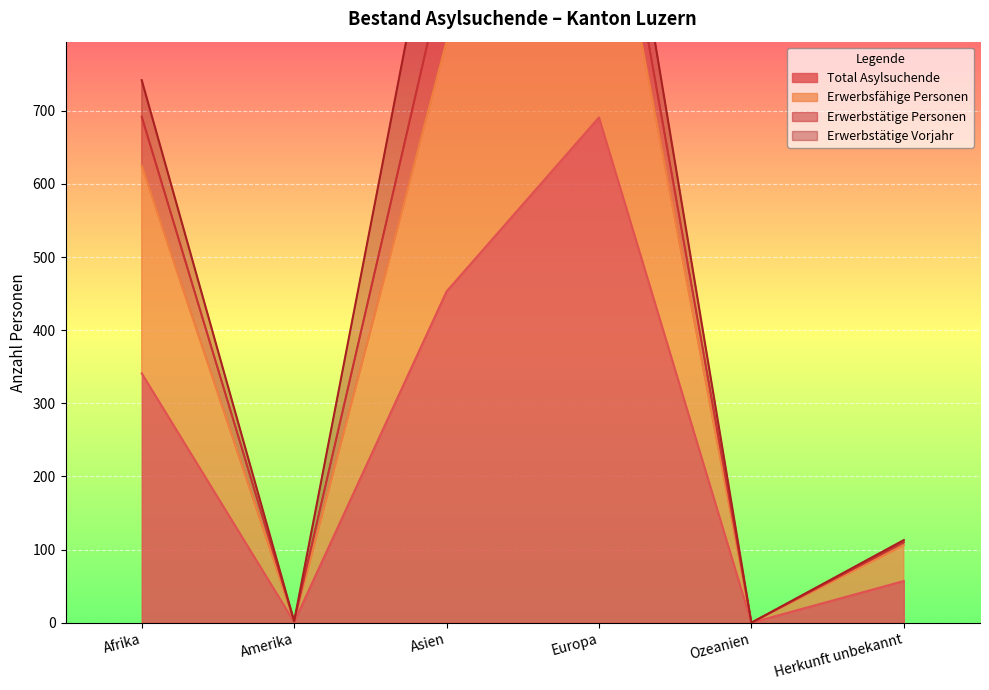

What is the difference between the maximum and minimum values in the Total Asylsuchende series?

691